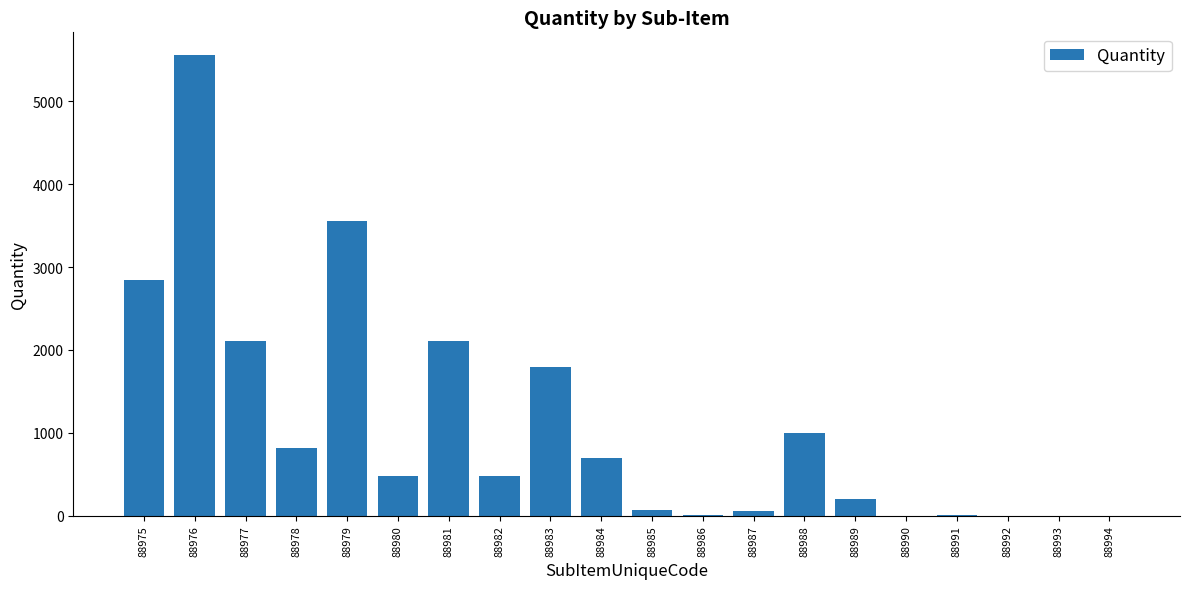

What is the sum of all values?

21791